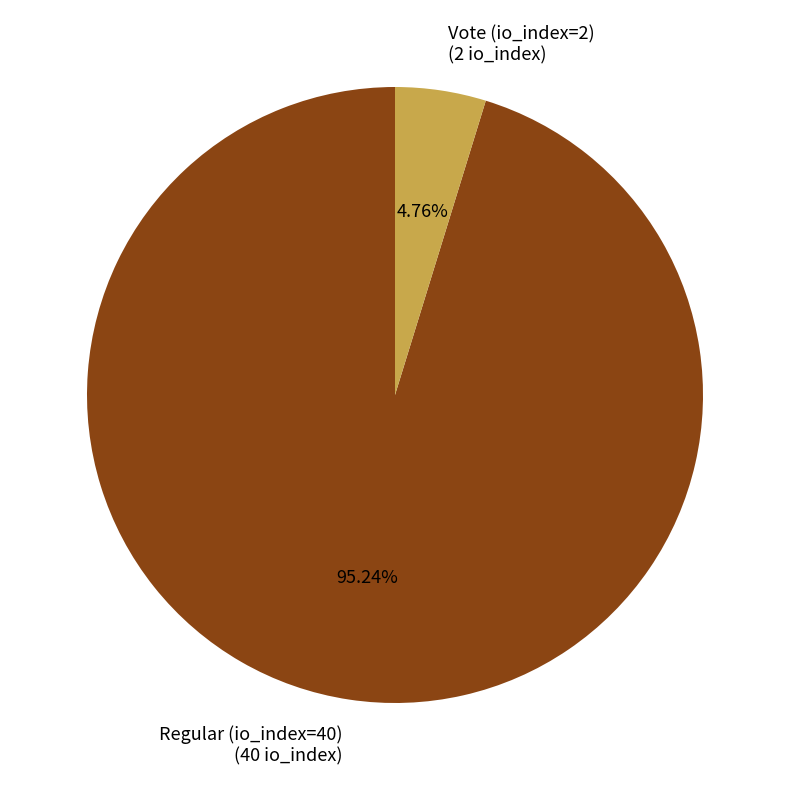

What percentage do Regular (io_index=40) and Vote (io_index=2) together represent?

100.0%